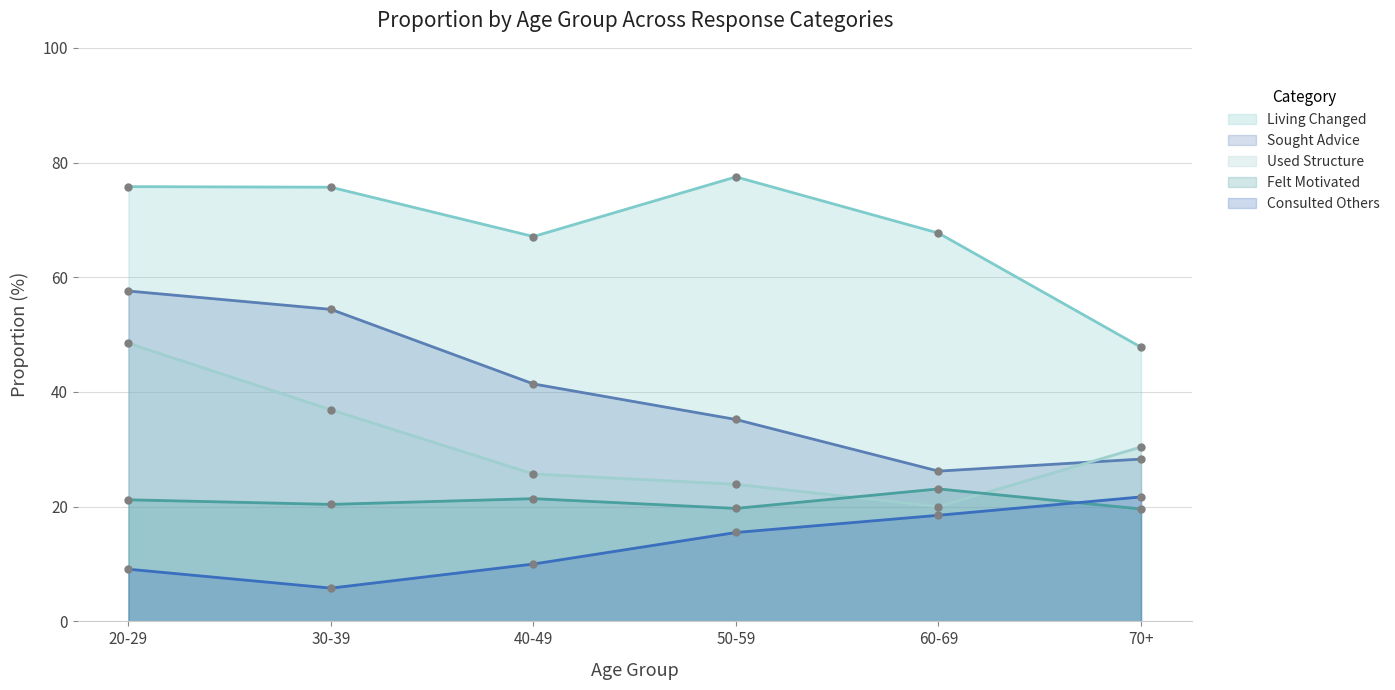

What are all the series names shown in the legend?

Living Changed, Sought Advice, Used Structure, Felt Motivated, Consulted Others